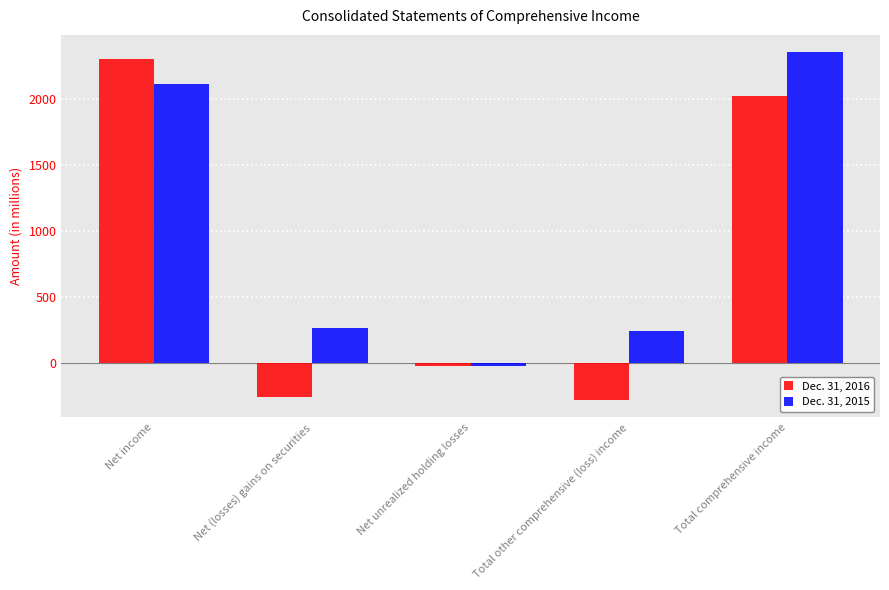

How many data points does each series have?

5